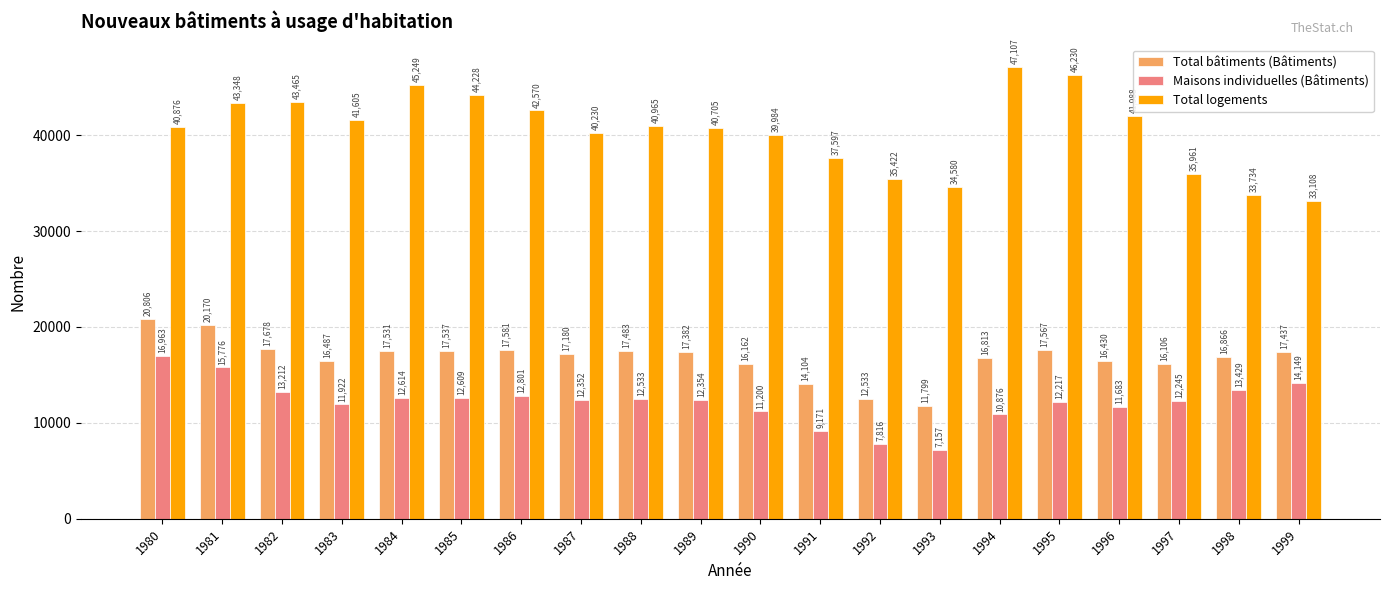

At which category is the sum across all series the highest?

1981